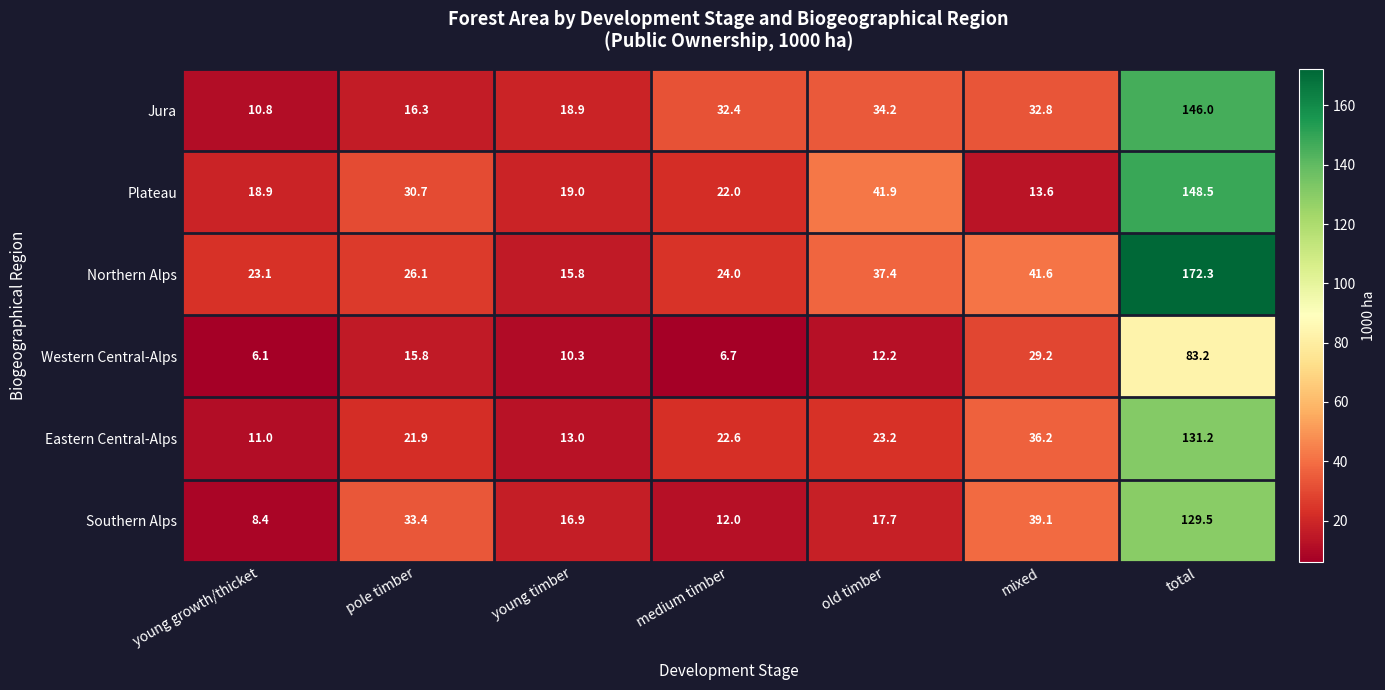

What is the minimum value shown in the chart?

6.1